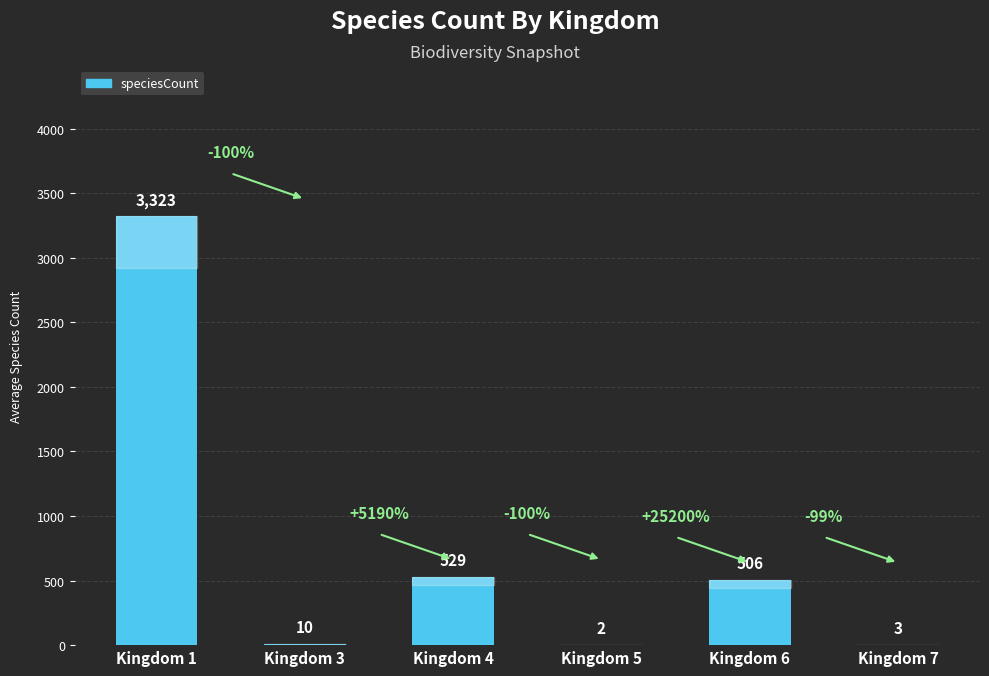

Read the value at Kingdom 3.

10